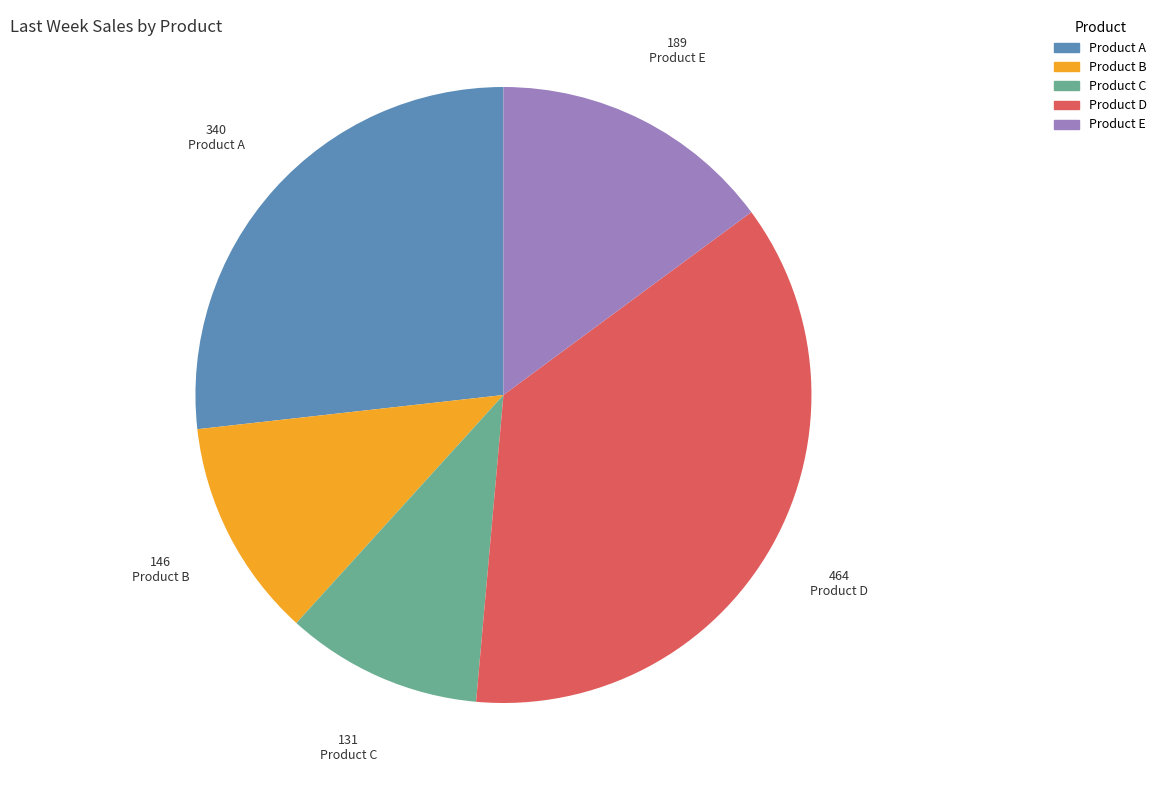

True or false: Product E accounts for 23% of the total.

False